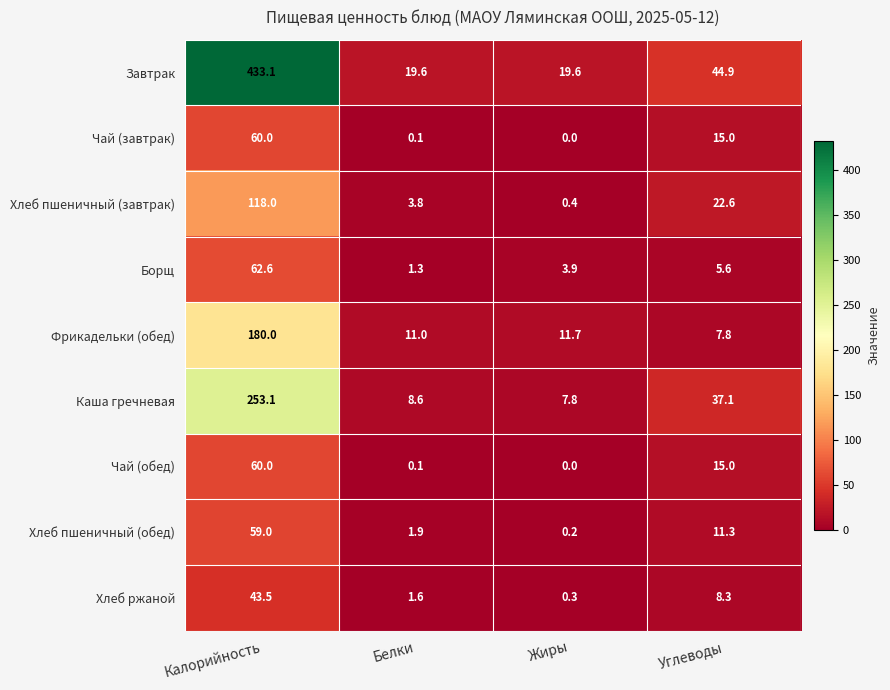

How many series are shown in this chart?

9